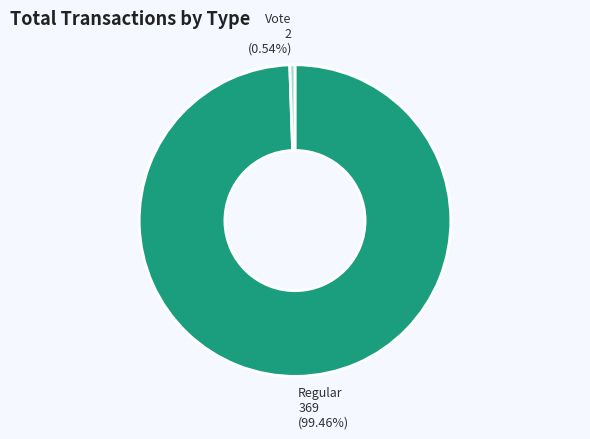

What percentage is the Regular slice, to the nearest percent?

99%